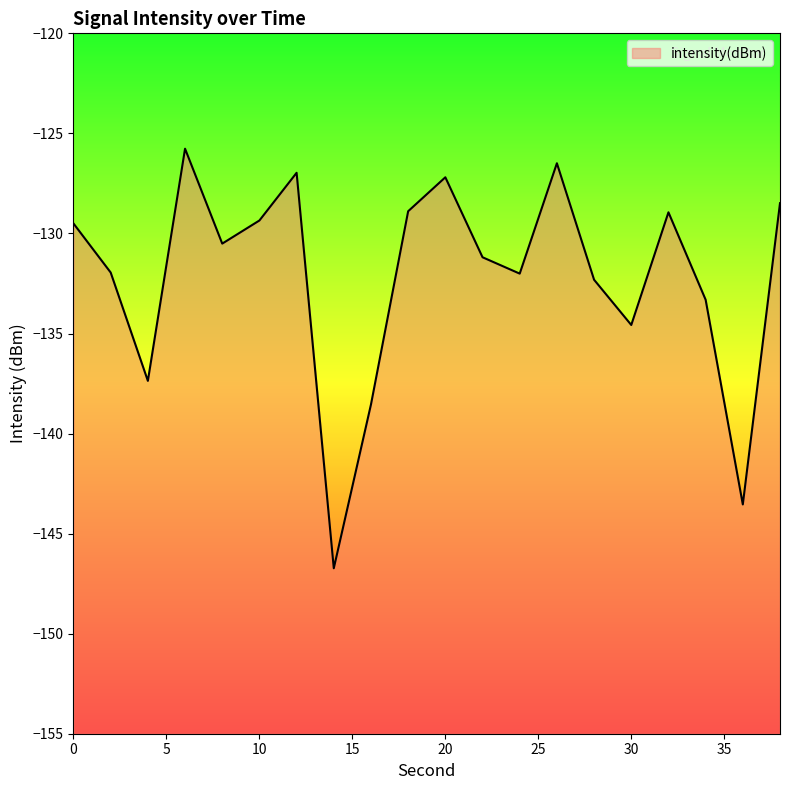

List the labels in order of value, smallest first.

14, 36, 16, 4, 30, 34, 28, 24, 2, 22, 8, 0, 10, 32, 18, 38, 20, 12, 26, 6